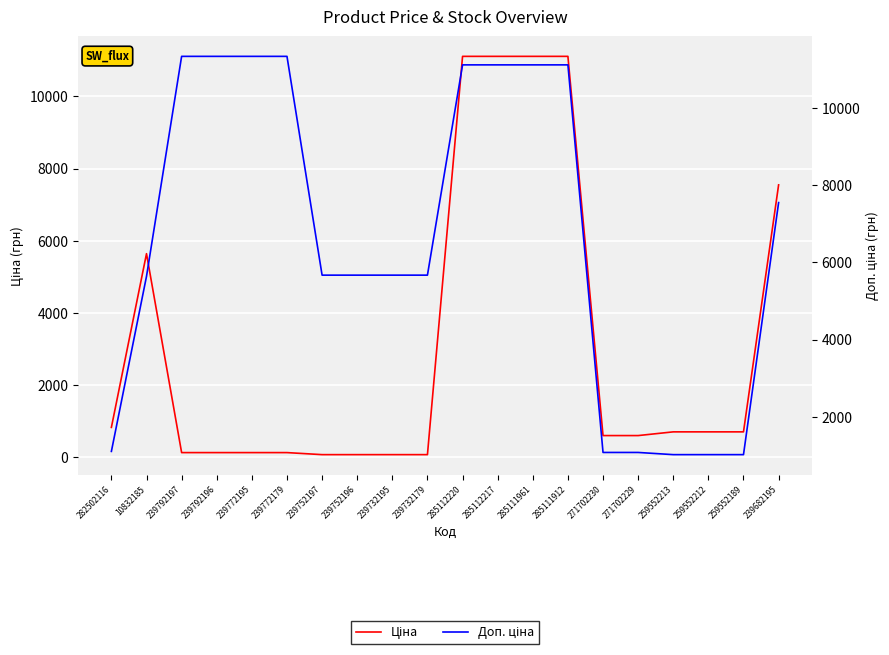

What is the highest value of the Доп. ціна series?

11334.0